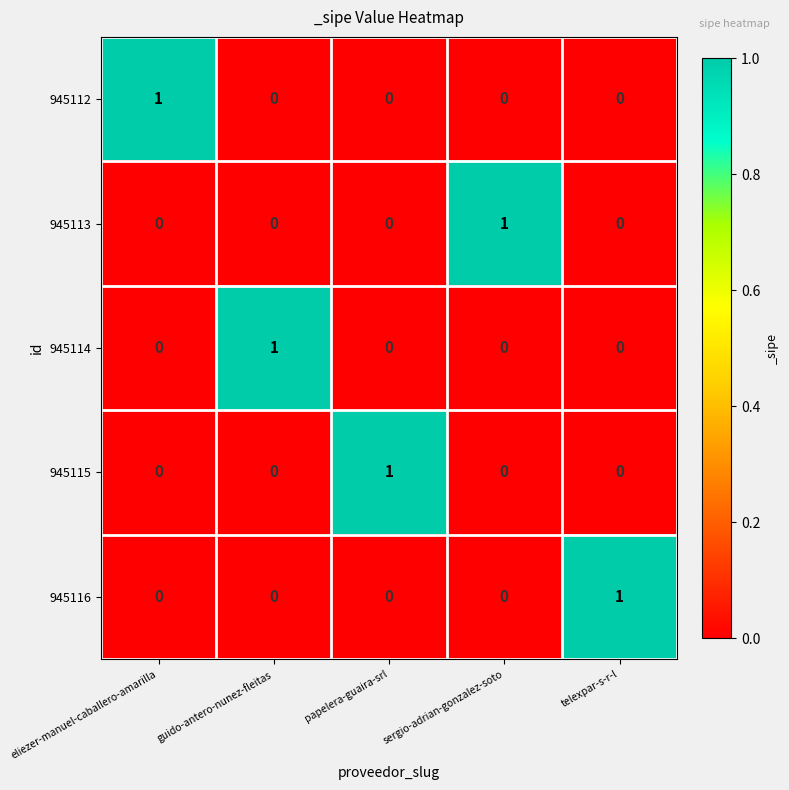

What is the spread (max minus min) of values at papelera-guaira-srl?

1